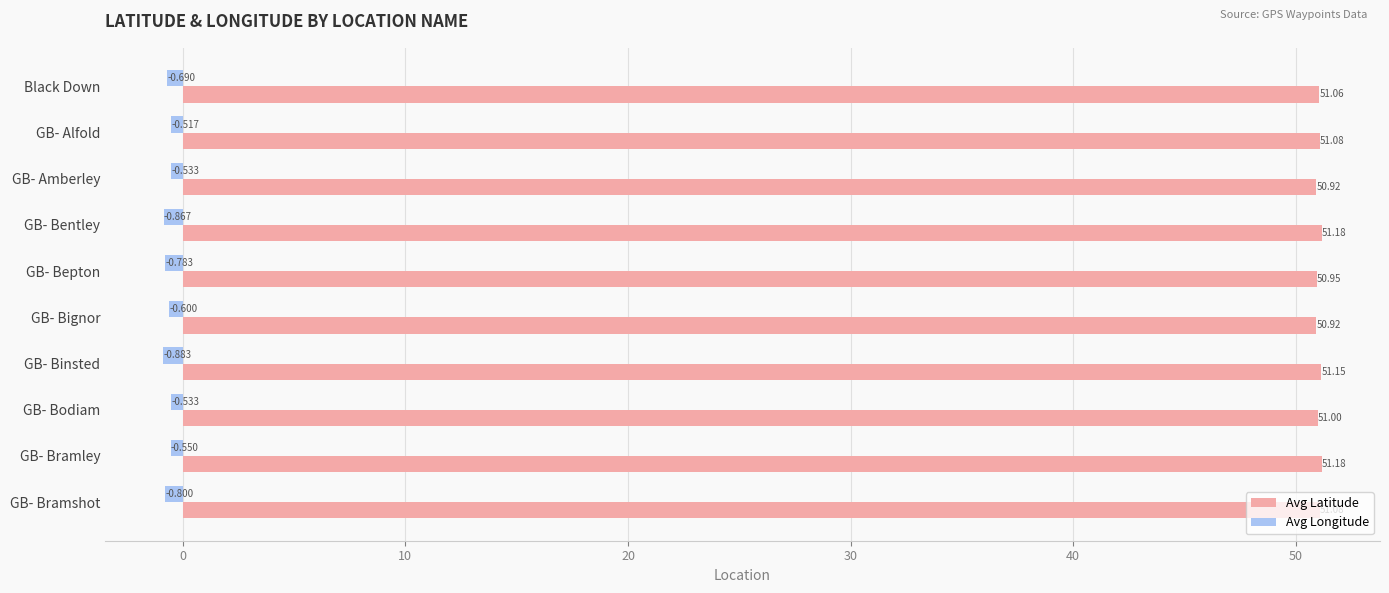

Which series has the largest range (max minus min)?

Avg Longitude